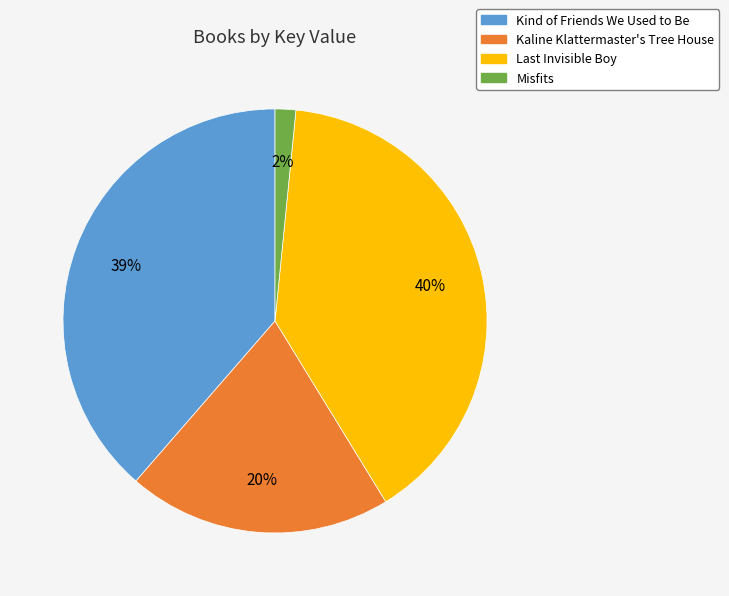

How many slices are in this pie chart?

4